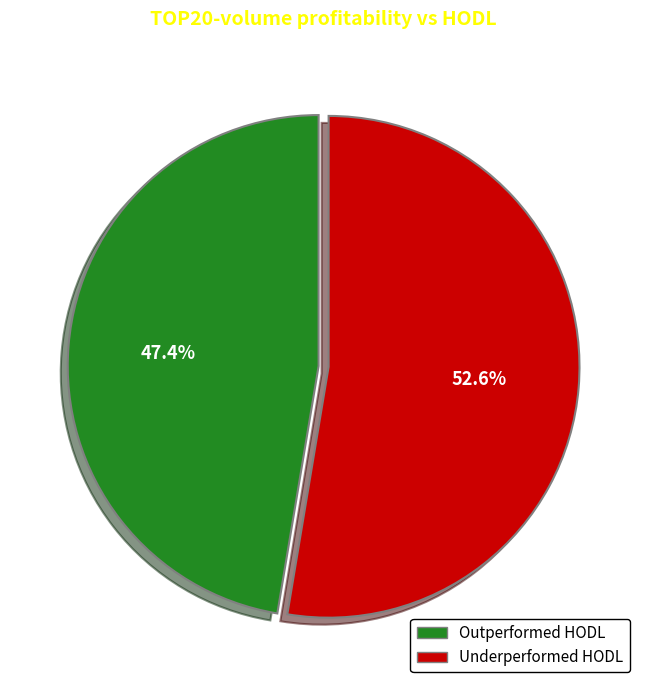

Which category has the biggest portion of the pie?

Underperformed HODL